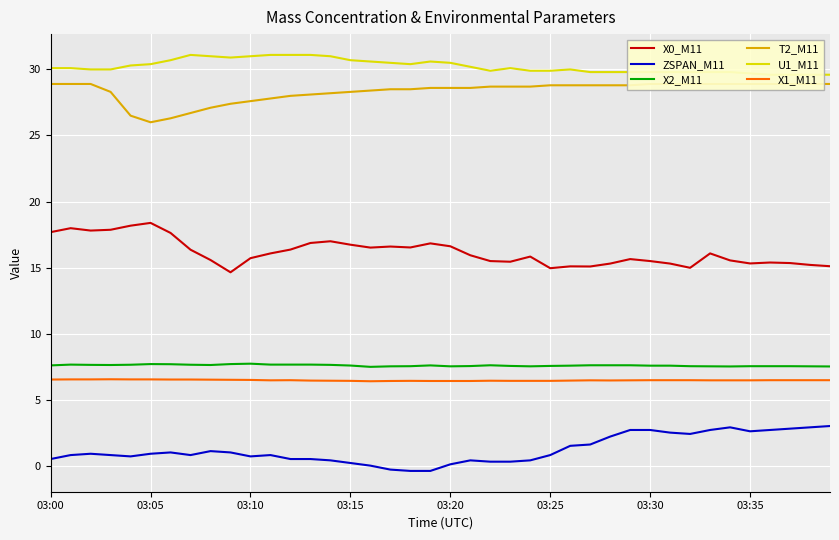

True or false: X0_M11 and X2_M11 cross at least once.

False